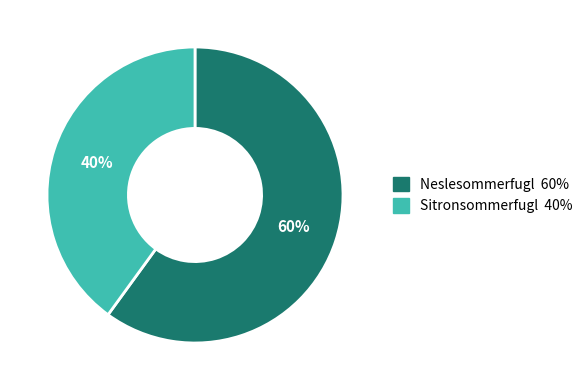

Which has a higher value, Neslesommerfugl or Sitronsommerfugl?

Neslesommerfugl